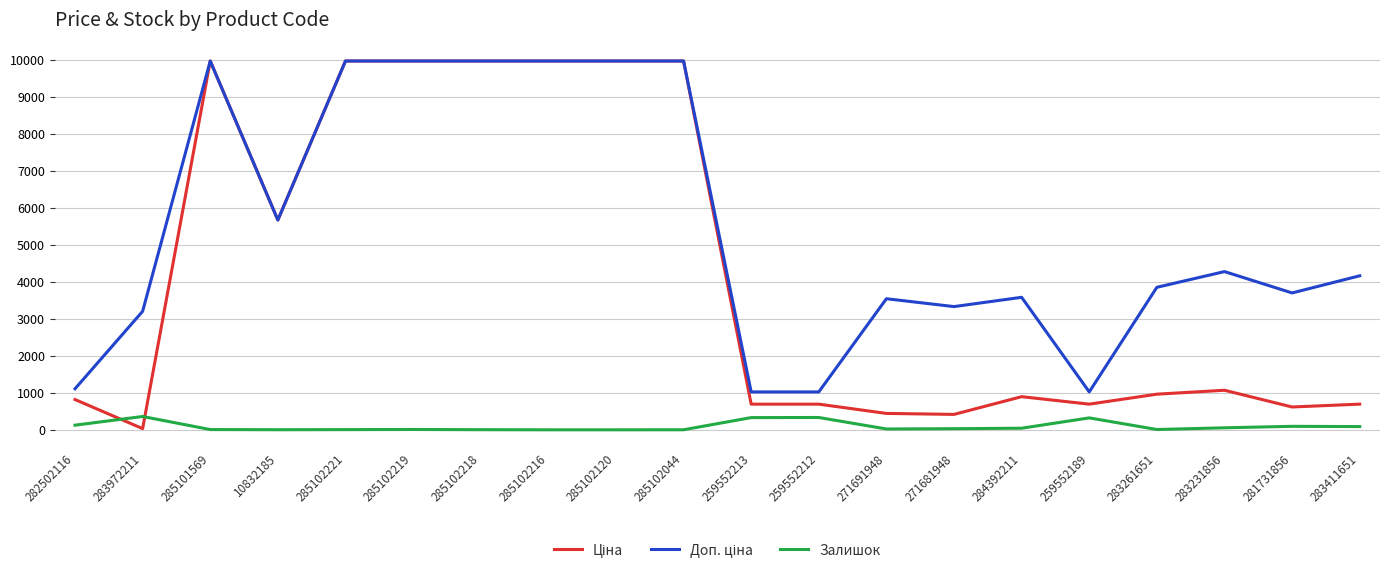

True or false: Залишок has a value of 7.0 at 285101569.

True